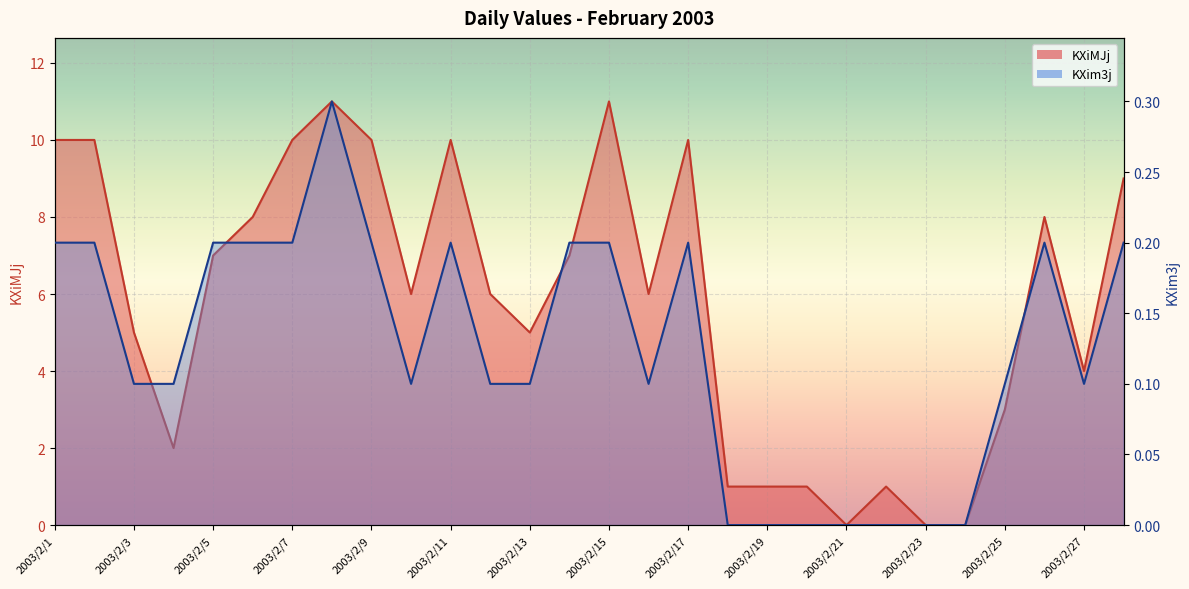

What is the difference between the second highest and second lowest values in the KXiMJj series?

11.0